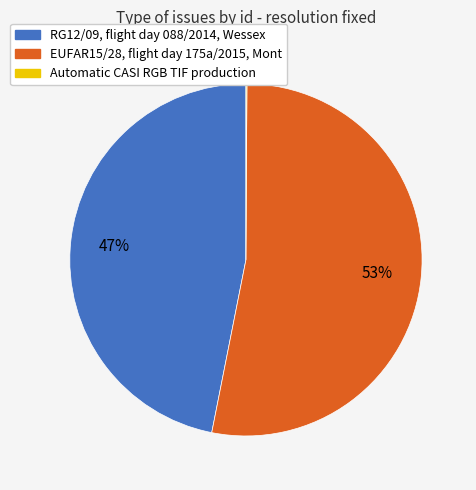

Which slice is the largest?

EUFAR15/28, flight day 175a/2015, Mont